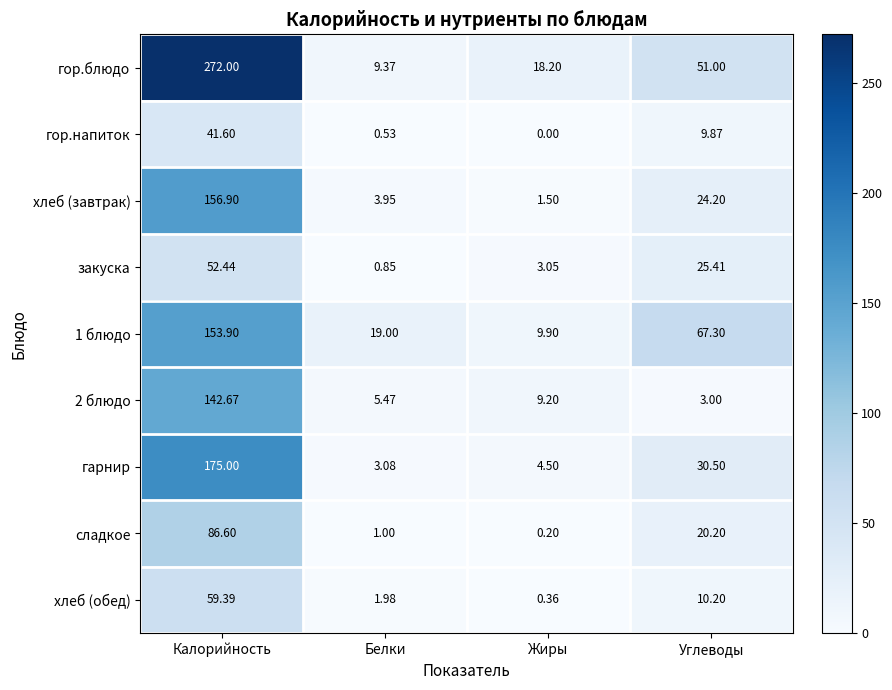

How many series are shown in this chart?

9